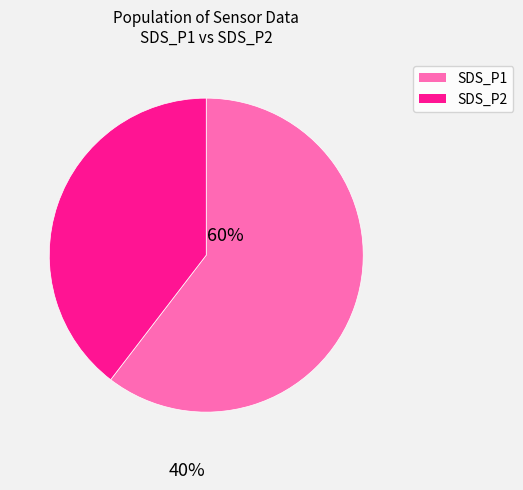

Is there a majority slice in this chart?

Yes